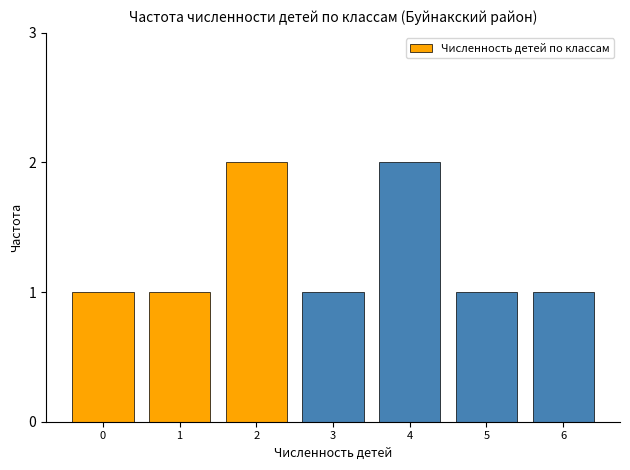

Reading left to right, what are all the values shown in this chart?

1	1	2	1	2	1	1